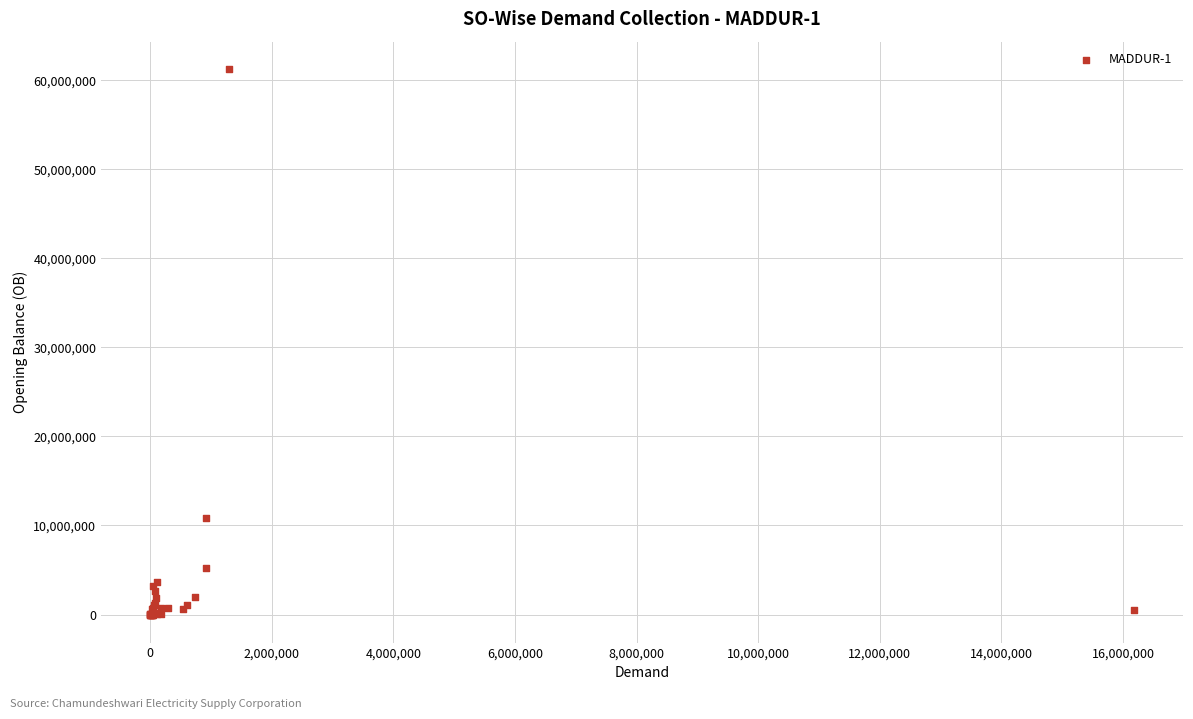

What Y value in the scatter plot is closest to 30595868?

10894963.8